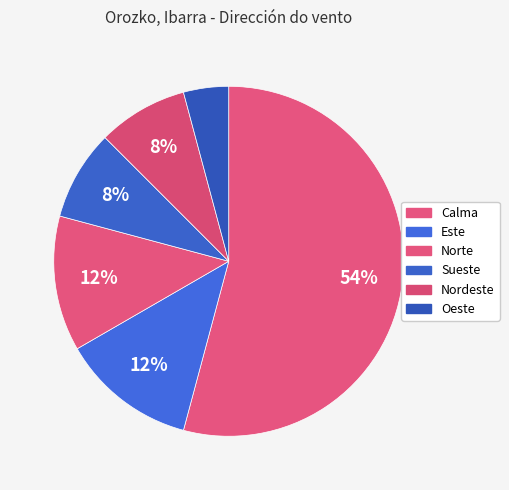

Combined, do Sueste and Calma account for over 50%?

Yes